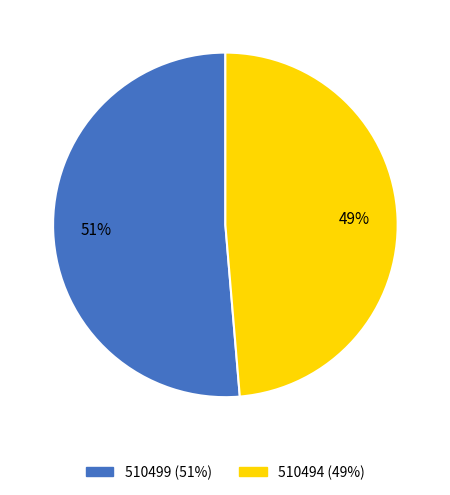

Is the sum of 510494 and 510499 greater than half?

Yes